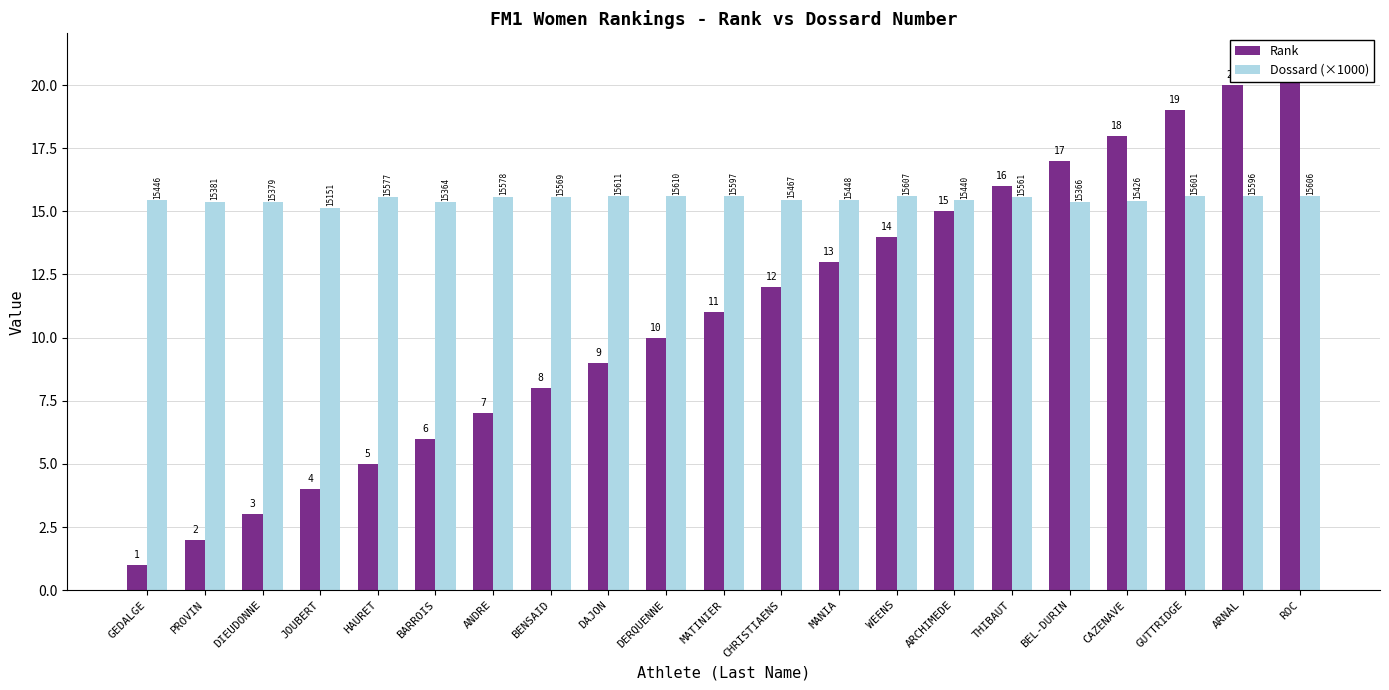

What is the greatest value displayed?

21.0